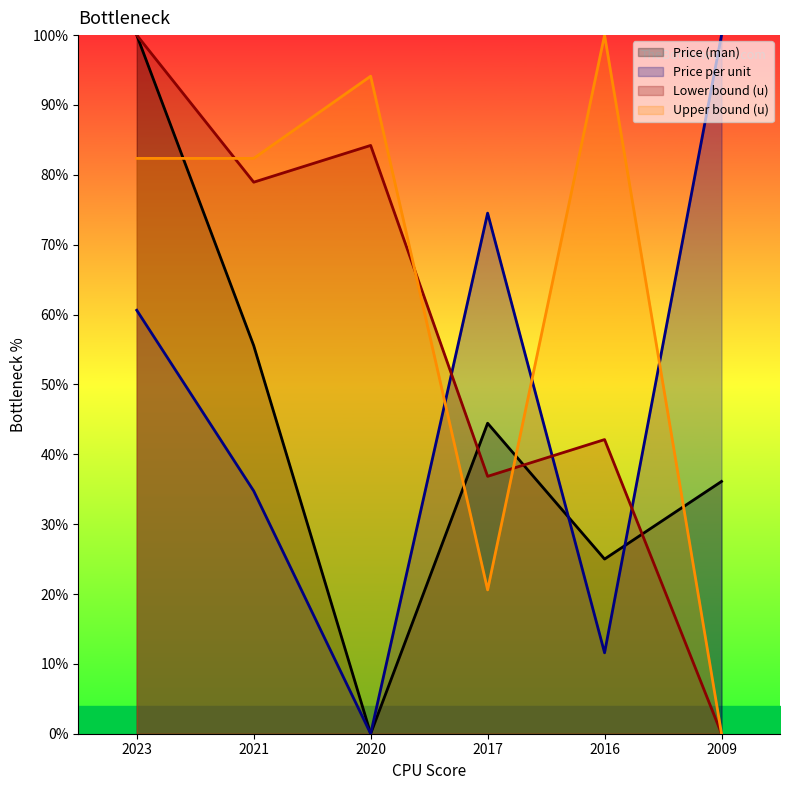

How many data points in Lower bound (u) are less than 78?

3